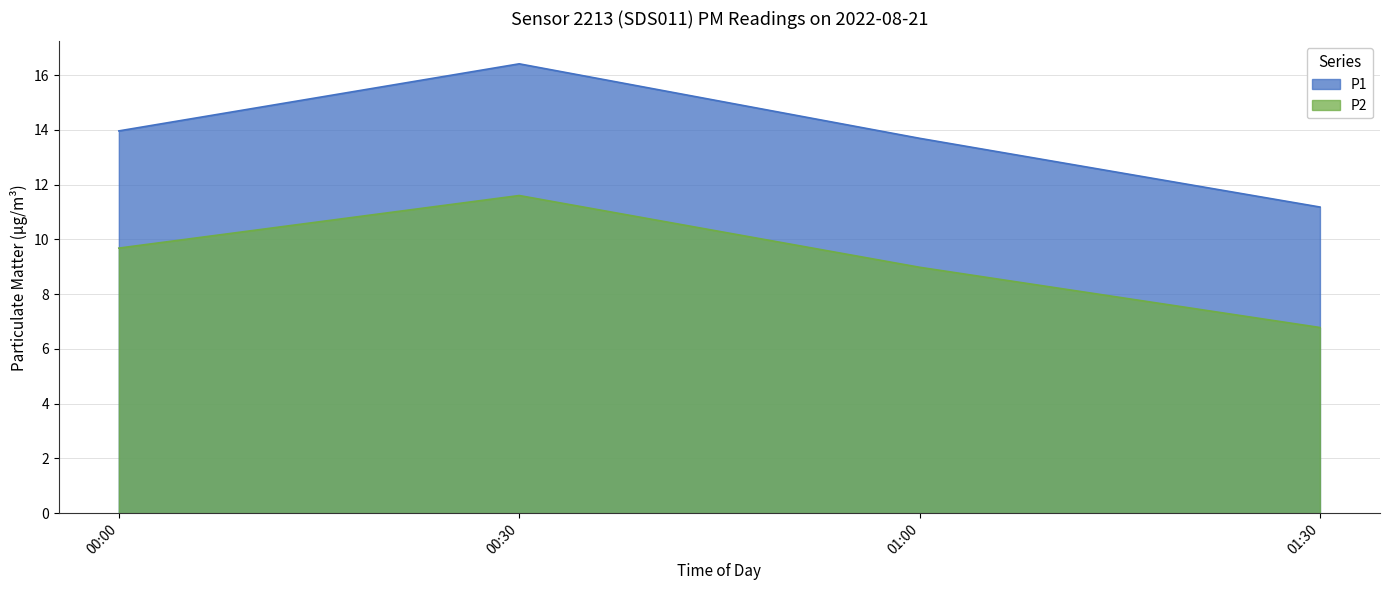

What is the highest value of the P2 series?

11.6